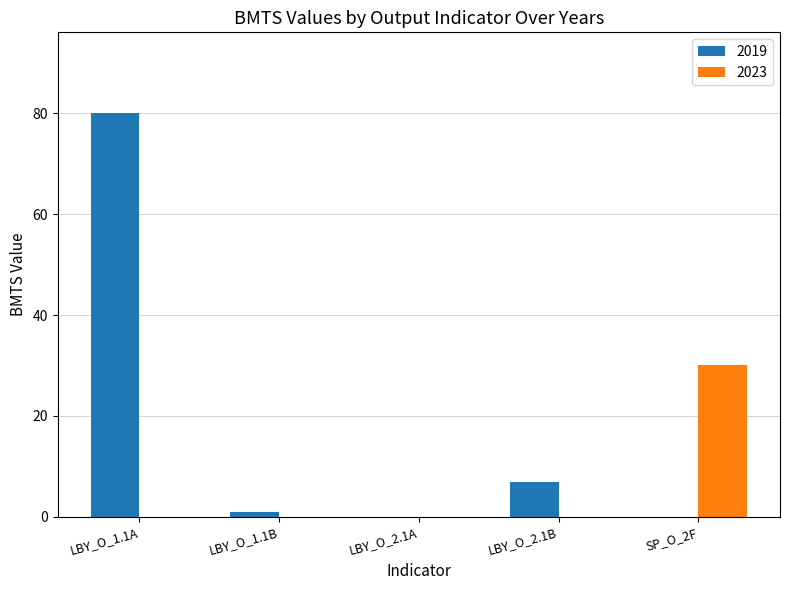

How many groups of bars are there?

5